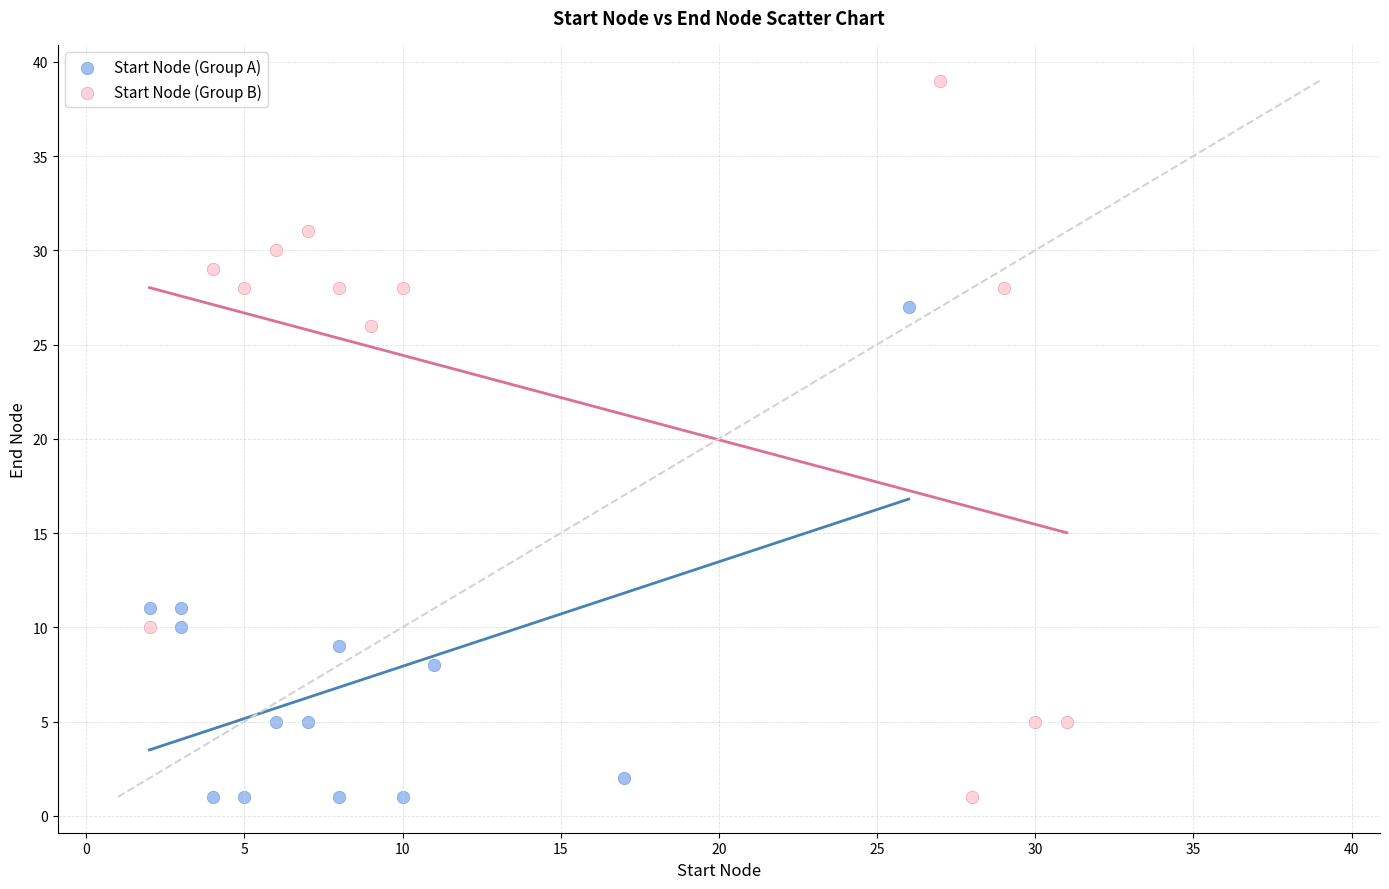

Which series has the widest spread of Y values?

Start Node (Group B)